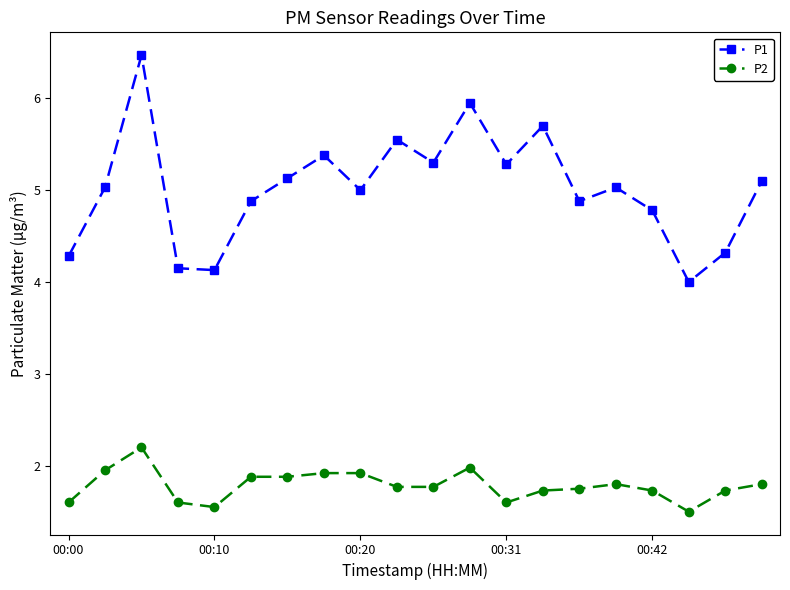

Which series has the largest range (max minus min)?

P1